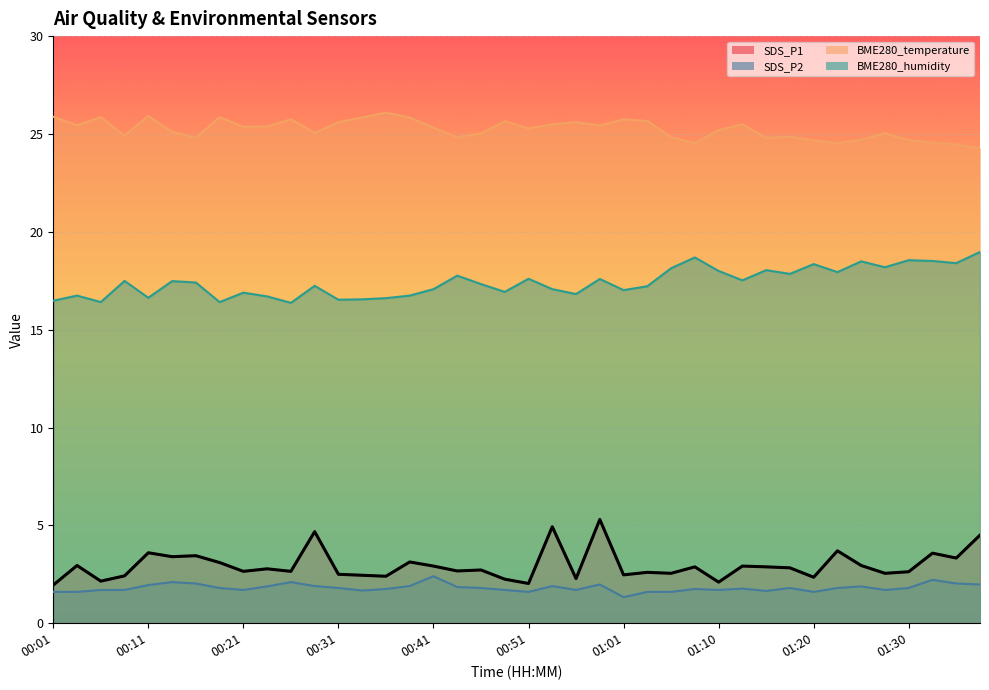

Count the number of data series in this chart.

4